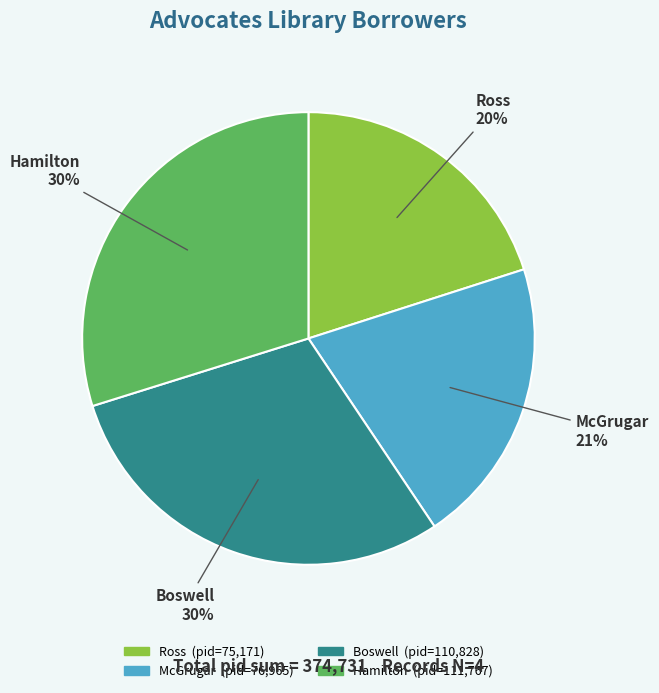

Is there any slice that represents more than half of the pie?

No